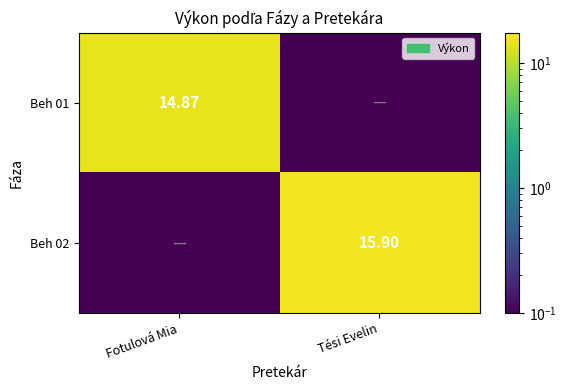

At which category is the sum across all series the highest?

Tési Evelin